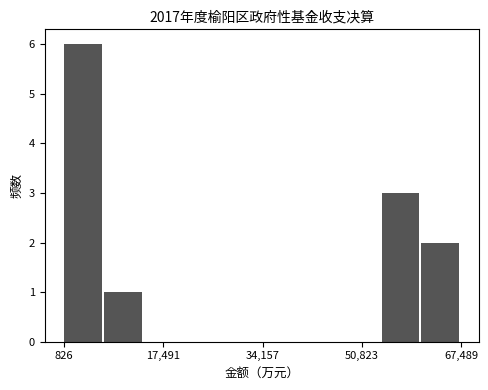

Around what value on the x-axis is the tallest bar? Give the approximate position of its centre, as read against the axis.

4000